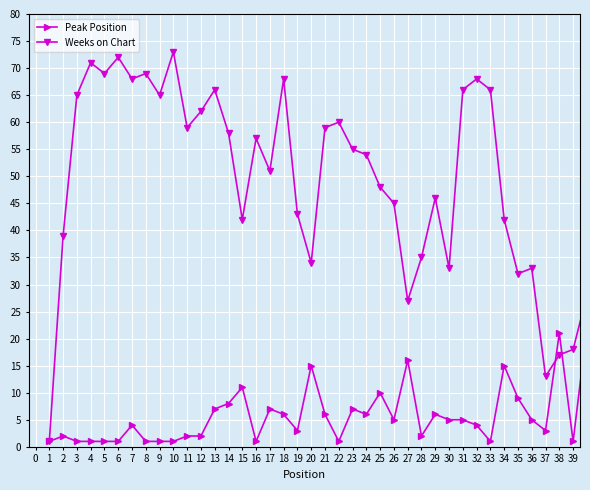

Rank the series by their maximum value, from lowest to highest.

Peak Position, Weeks on Chart